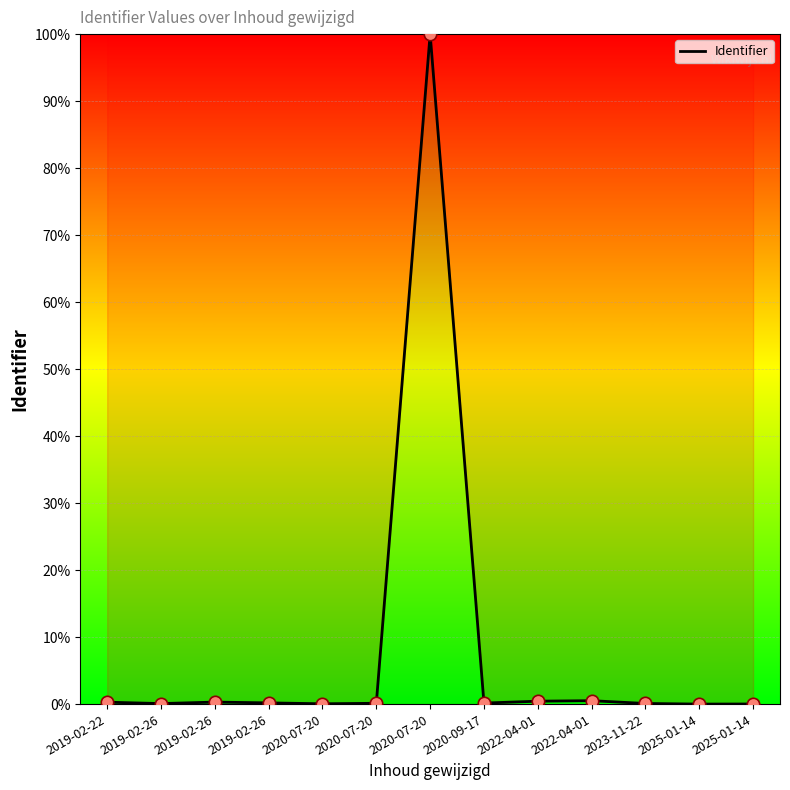

Between 2025-01-14 and 2020-09-17, which is larger?

2020-09-17